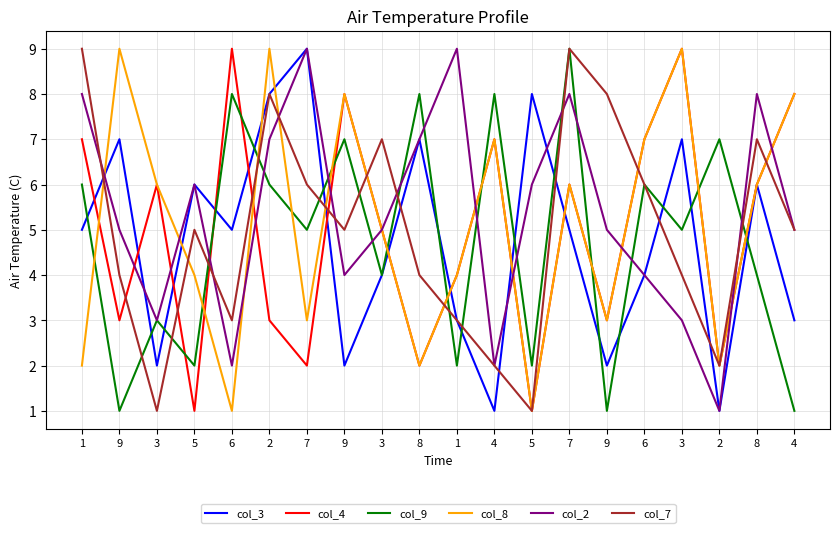

True or false: col_7 and col_8 cross at least once.

True